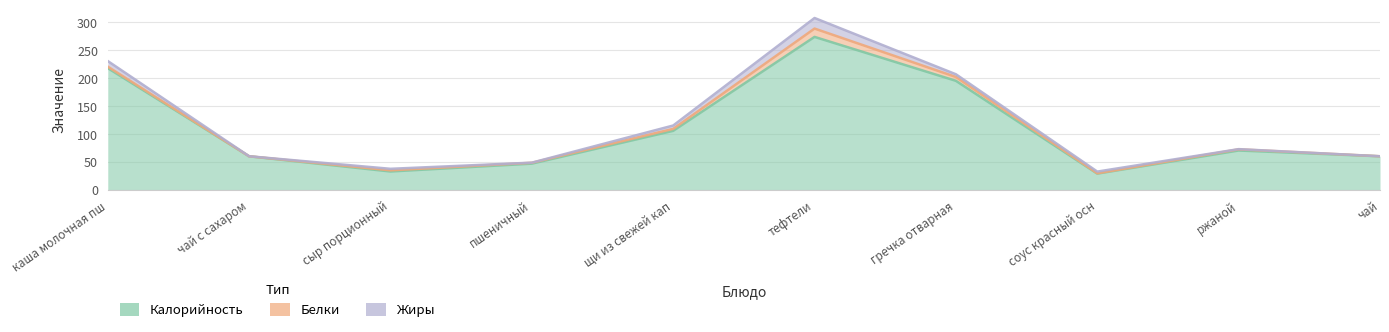

Where is Белки nearest to the value 7?

гречка отварная